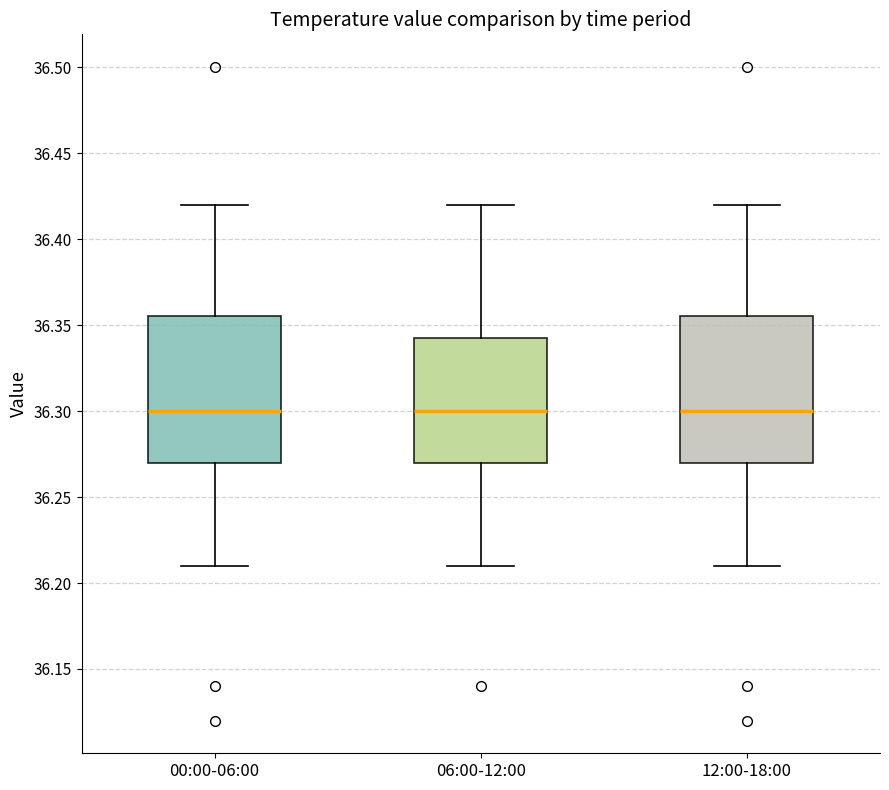

Reading left to right, read every box against the y-axis: the position of its median line, the range the box covers, and the ends of its whiskers. The values are not printed on the chart, so give them approximately, as read against the axis.

00:00-06:00: median 36.300, box 36.270 to 36.355, whiskers 36.210 to 36.420
06:00-12:00: median 36.300, box 36.270 to 36.345, whiskers 36.210 to 36.420
12:00-18:00: median 36.300, box 36.270 to 36.355, whiskers 36.210 to 36.420